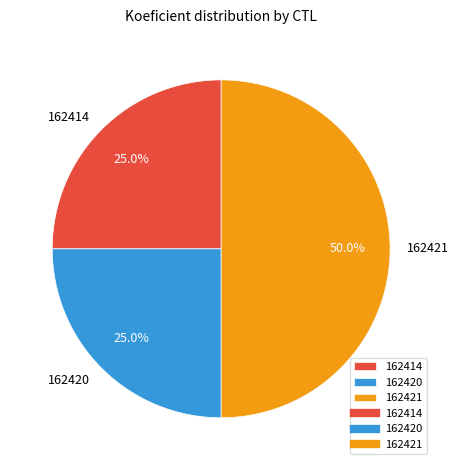

Between 162420 and 162421, which is larger?

162421